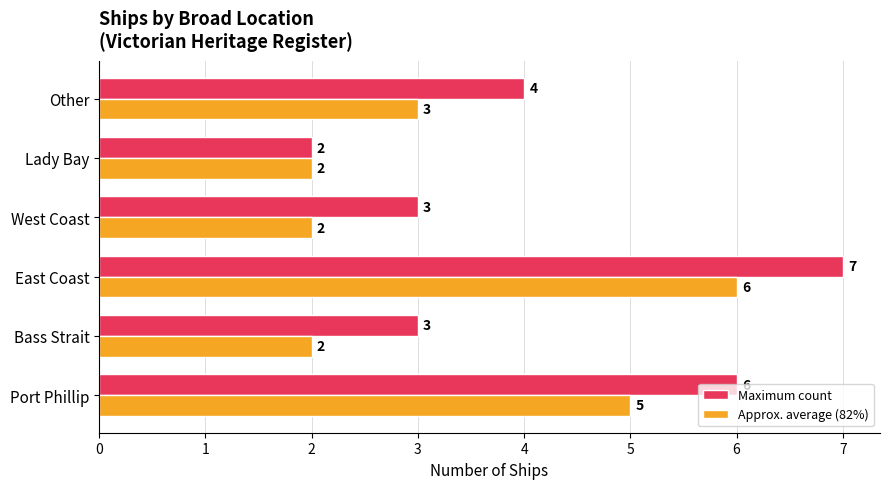

At which label is Maximum count closest to 4?

Other